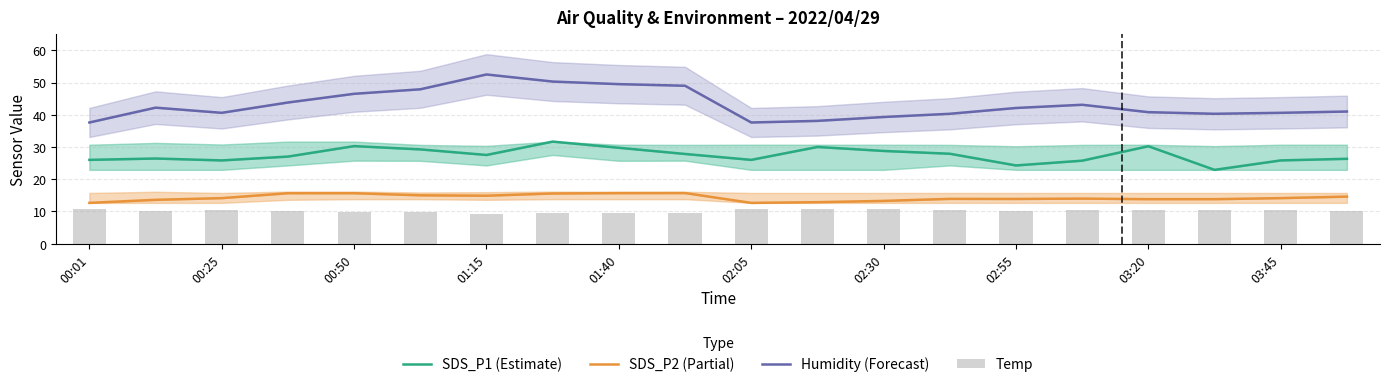

What position from the left is 15?

16